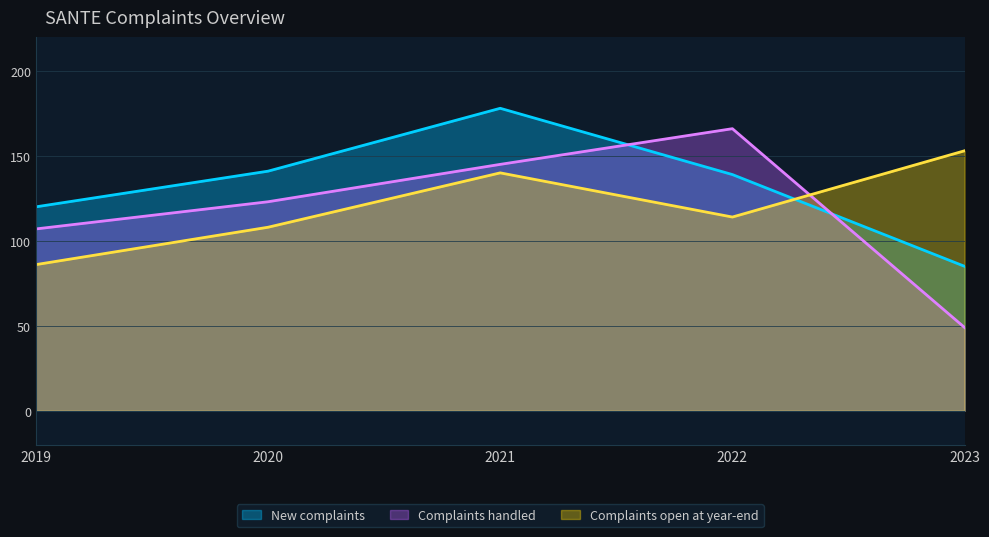

At how many categories does at least one series exceed 124?

4